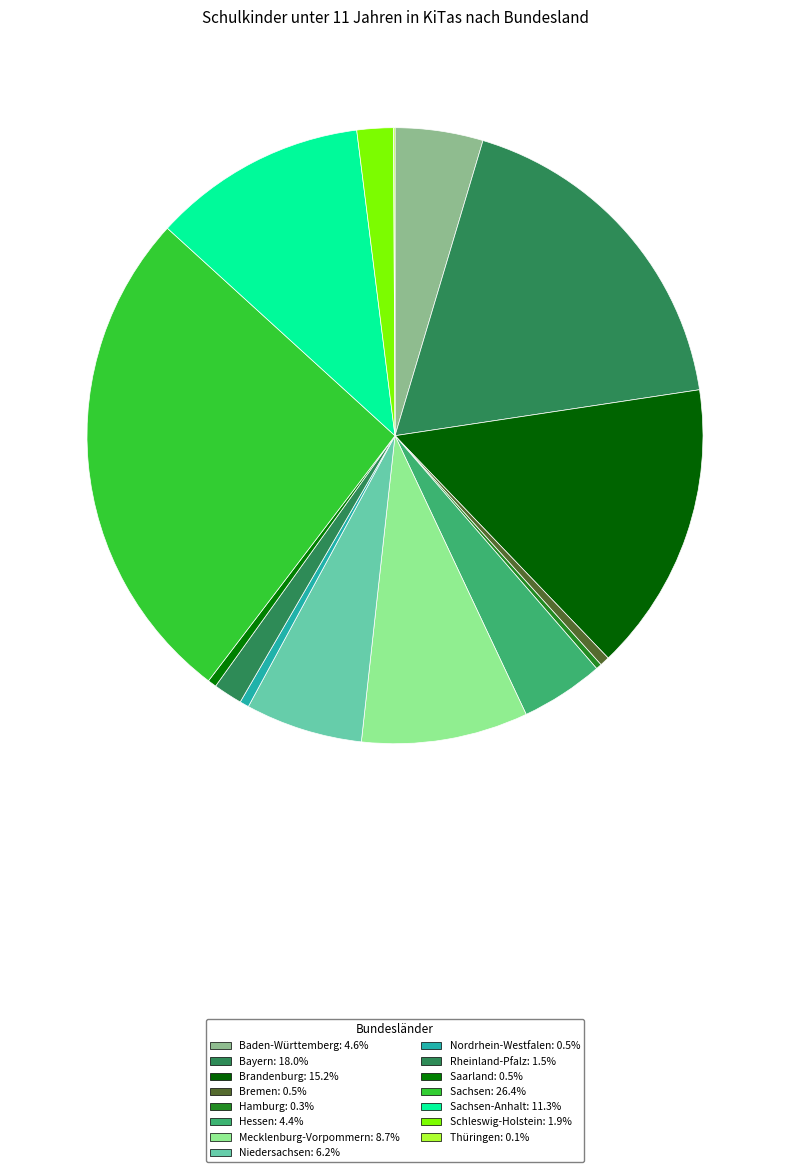

How many slices are in this pie chart?

15